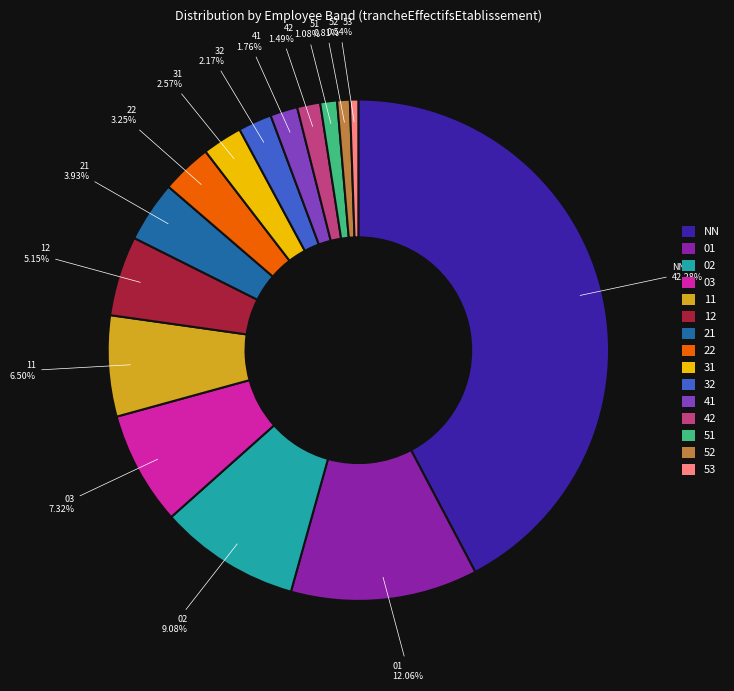

How many slices are in this pie chart?

15